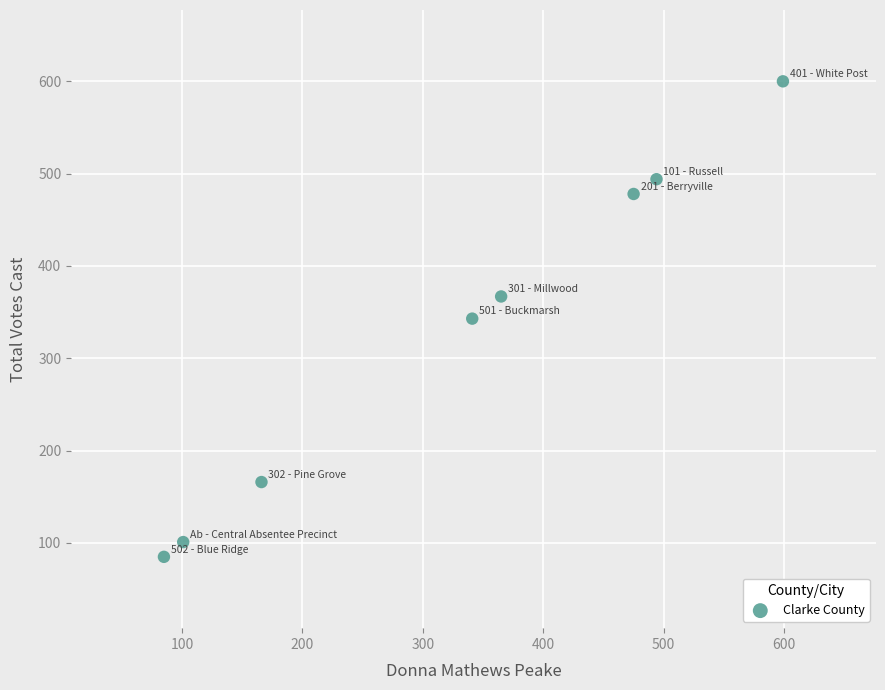

What is the range of Y values (max minus min)?

515